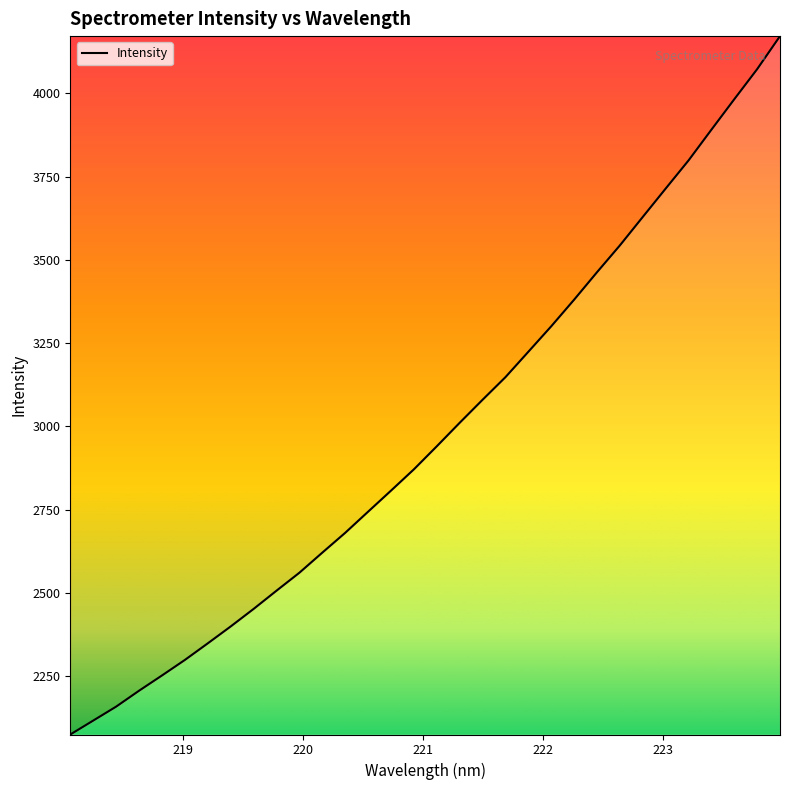

What is the greatest value displayed?

4171.8